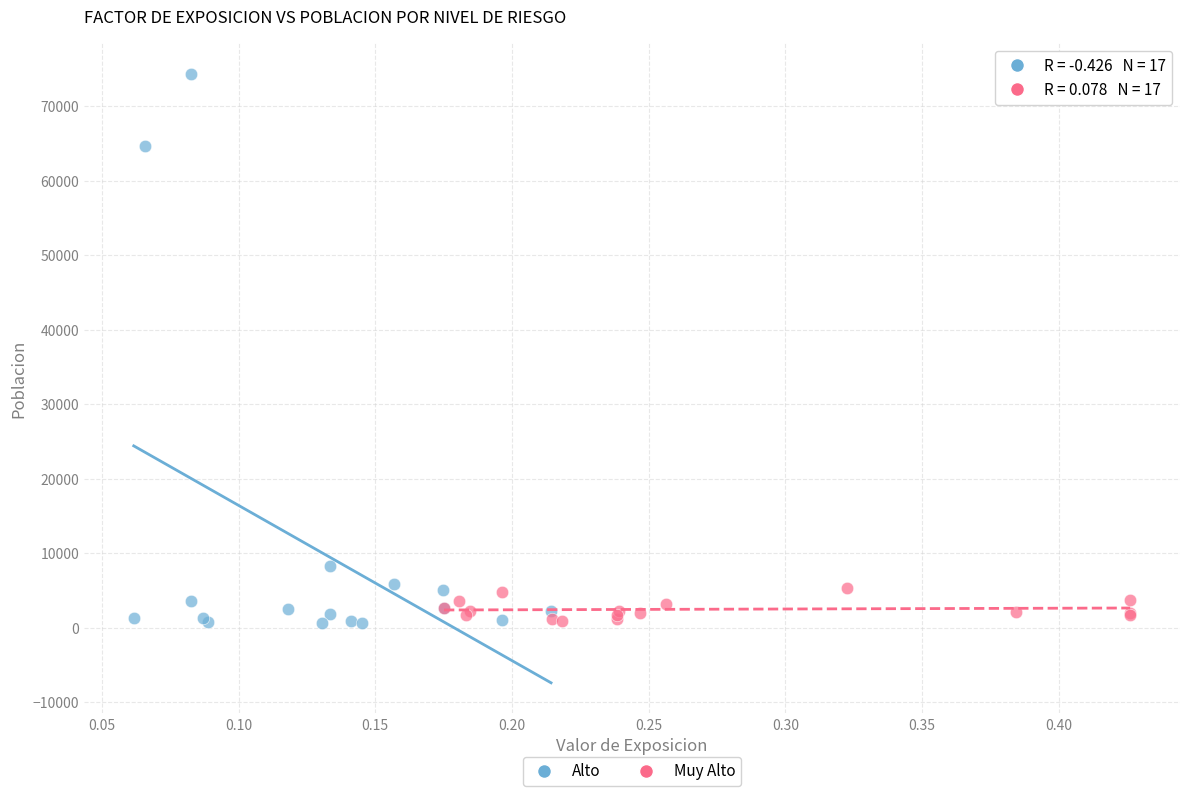

What are all the series names shown in the legend?

Alto, Muy Alto